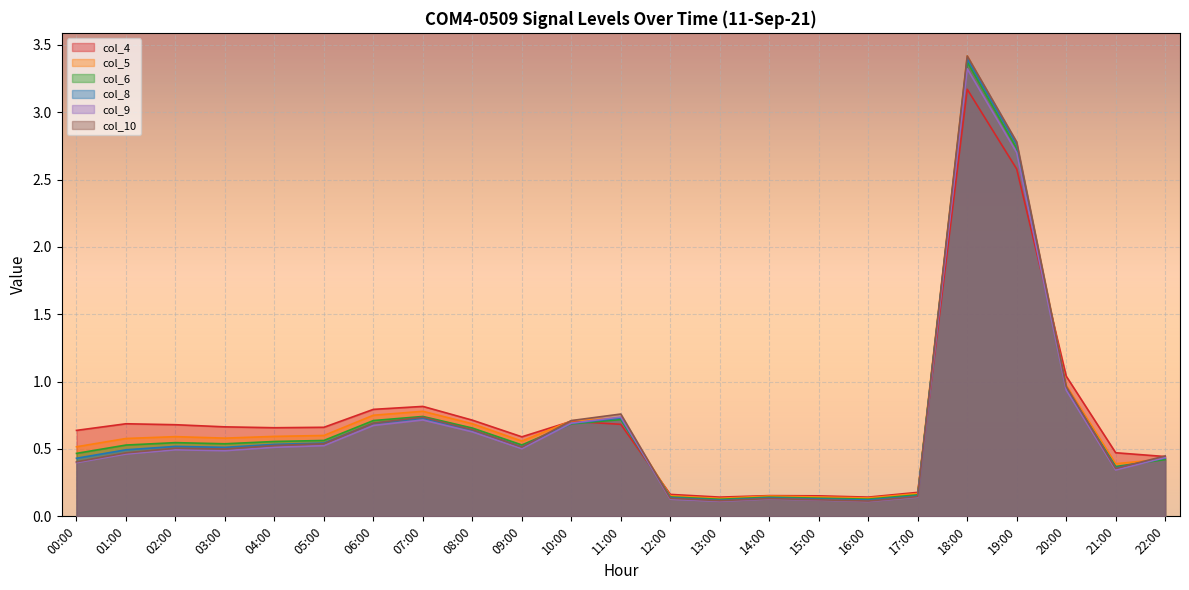

Reading left to right, extract all data points from this chart.

col_4: 0.6	0.7	0.7	0.7	0.7	0.7	0.8	0.8	0.7	0.6	0.7	0.7	0.2	0.1	0.2	0.2	0.1	0.2	3.2	2.6	1.0	0.5	0.4
col_5: 0.5	0.6	0.6	0.6	0.6	0.6	0.8	0.8	0.7	0.6	0.7	0.7	0.2	0.1	0.2	0.1	0.1	0.2	3.4	2.8	1.0	0.4	0.4
col_6: 0.5	0.5	0.5	0.5	0.6	0.6	0.7	0.7	0.7	0.5	0.7	0.7	0.1	0.1	0.1	0.1	0.1	0.2	3.4	2.7	1.0	0.4	0.4
col_8: 0.4	0.5	0.5	0.5	0.5	0.5	0.7	0.7	0.6	0.5	0.7	0.7	0.1	0.1	0.1	0.1	0.1	0.2	3.4	2.8	1.0	0.4	0.4
col_9: 0.4	0.5	0.5	0.5	0.5	0.5	0.7	0.7	0.6	0.5	0.7	0.7	0.1	0.1	0.1	0.1	0.1	0.1	3.3	2.7	0.9	0.3	0.4
col_10: 0.4	0.5	0.5	0.5	0.5	0.5	0.7	0.7	0.6	0.5	0.7	0.8	0.1	0.1	0.1	0.1	0.1	0.1	3.4	2.8	1.0	0.4	0.4